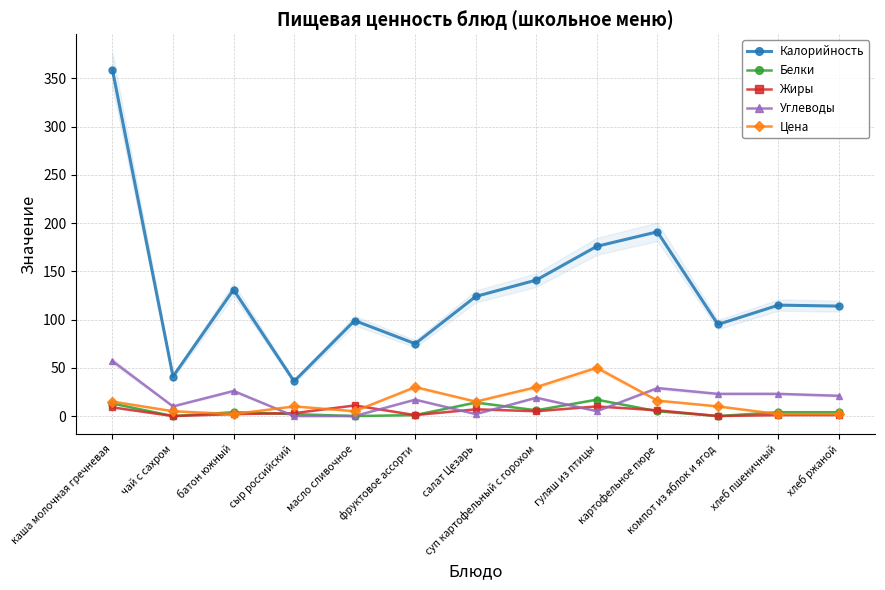

True or false: Жиры has more than 1 interior local peaks.

True